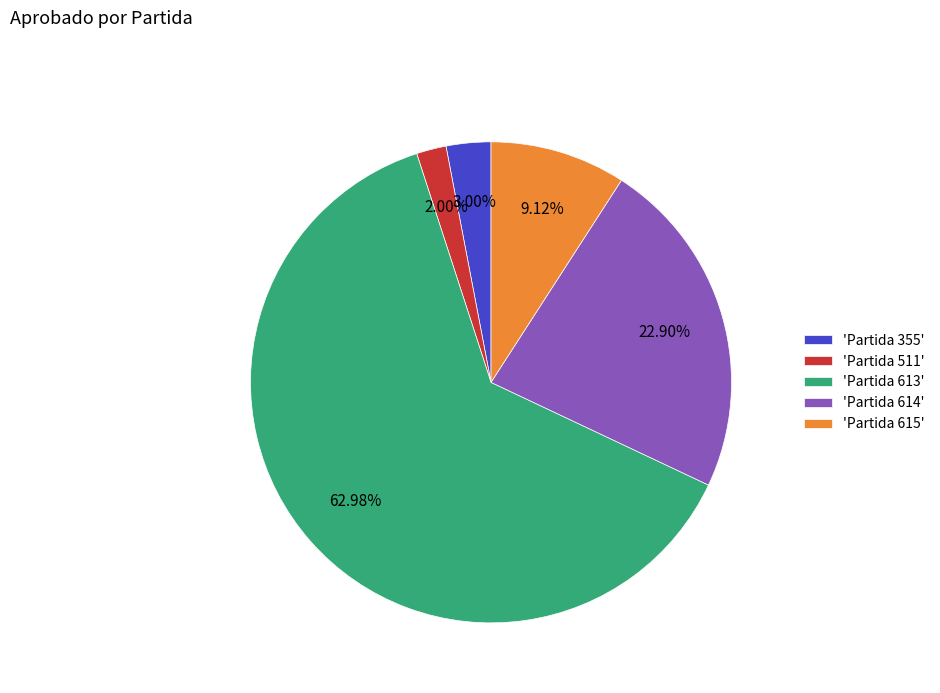

Which has a higher value, 'Partida 511' or 'Partida 614'?

'Partida 614'